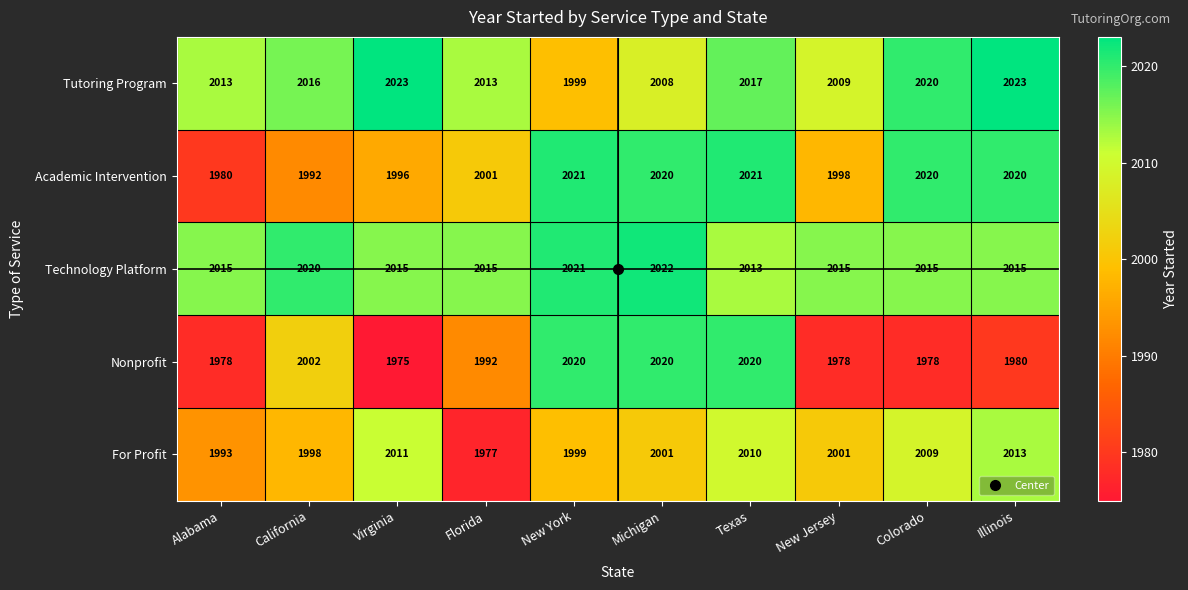

The value of Tutoring Program at Michigan is 1159. True or false?

False